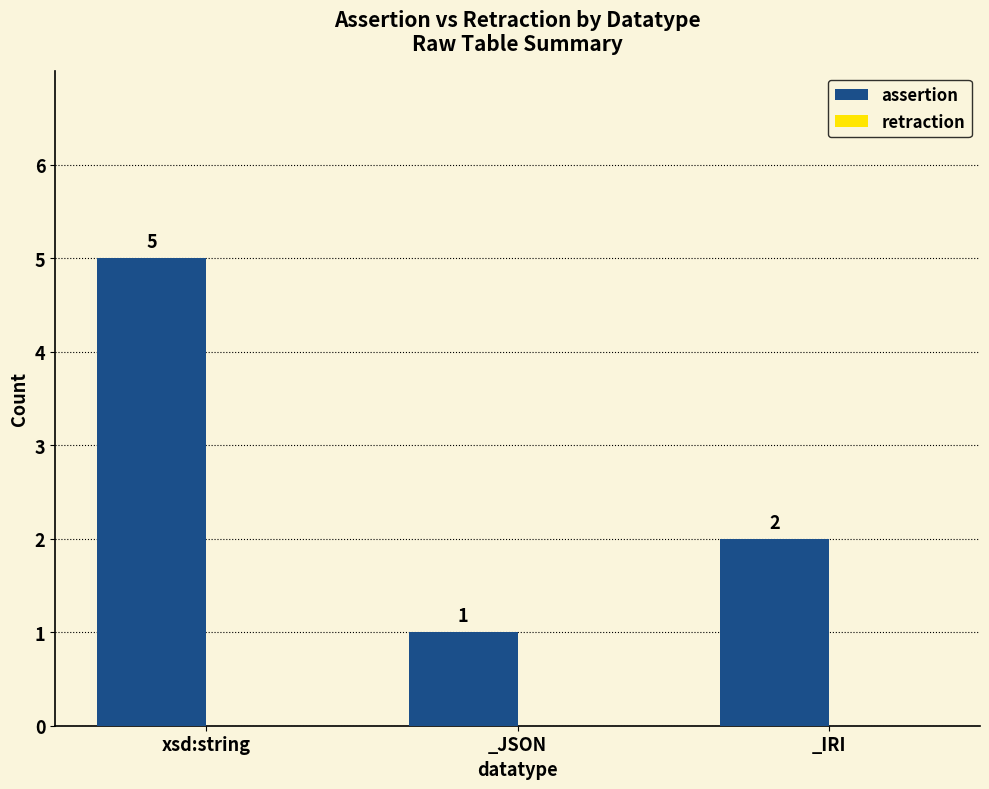

Is it true that the value at _JSON is 1?

True